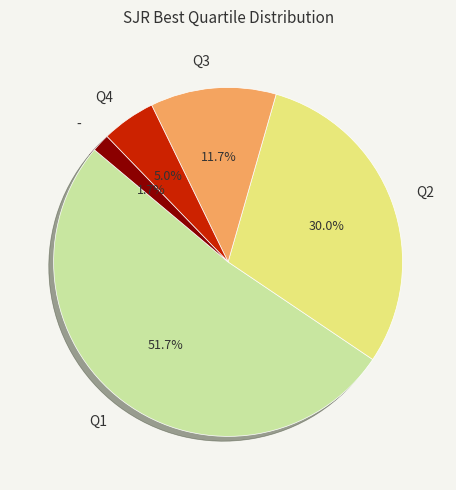

Is there a majority slice in this chart?

Yes